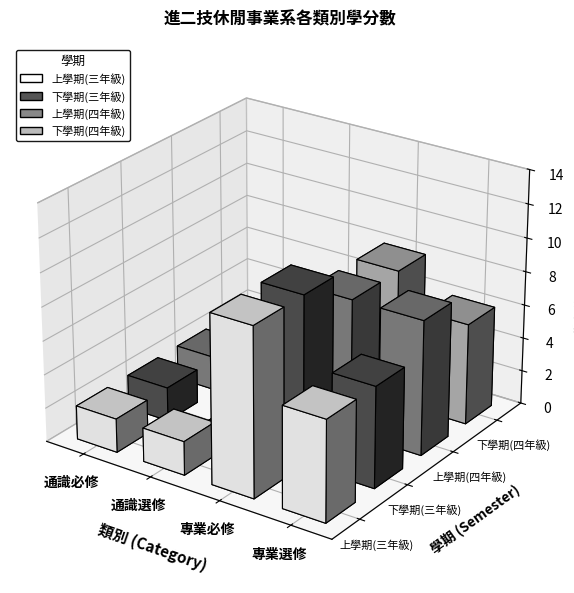

What is the total value across all series at 通識選修?

6